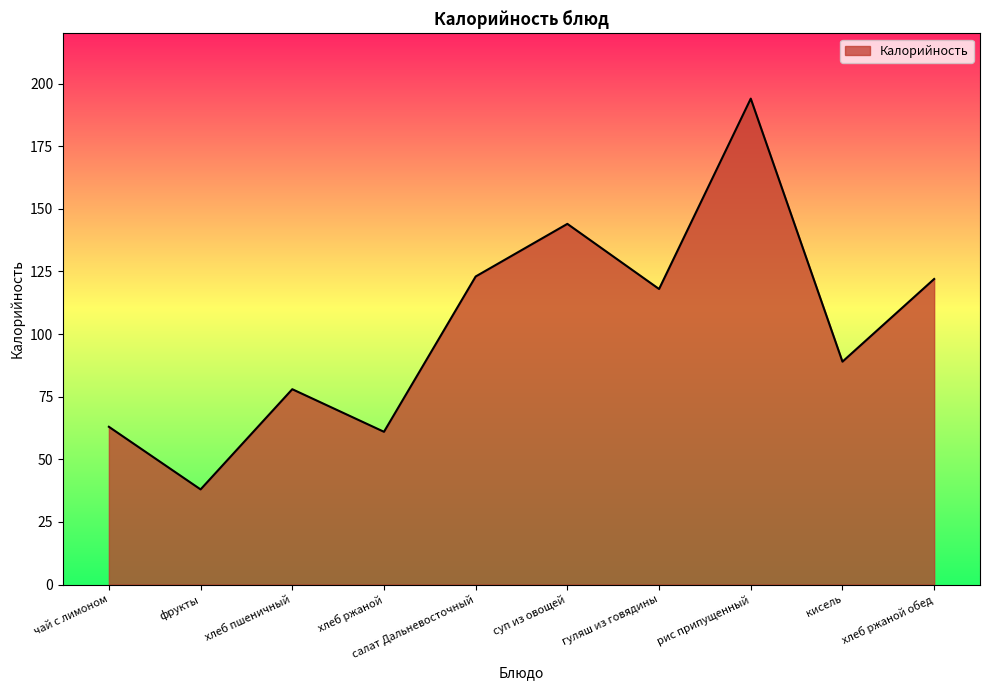

What is the difference between the maximum and minimum values?

156